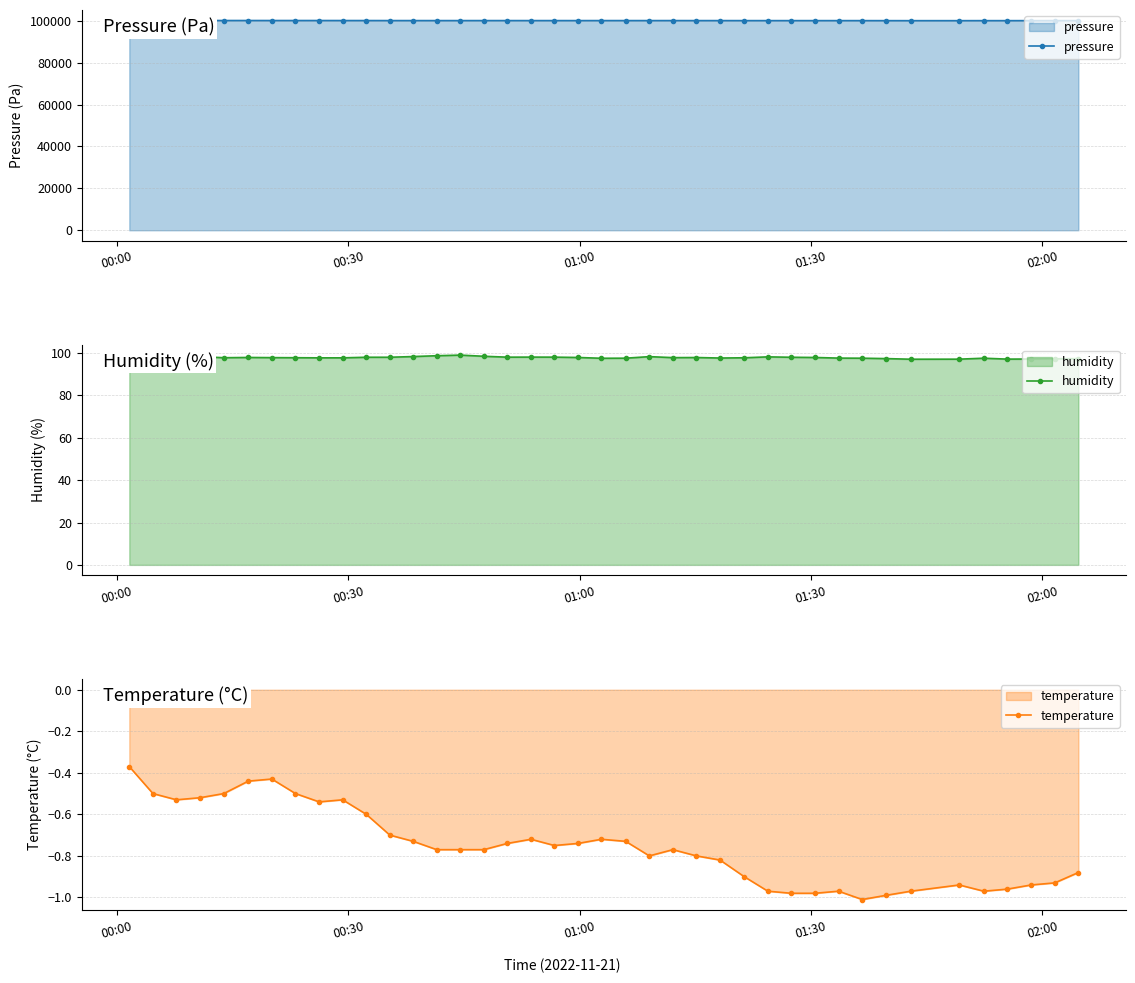

True or false: temperature has more than 0 points higher than both neighbors.

True